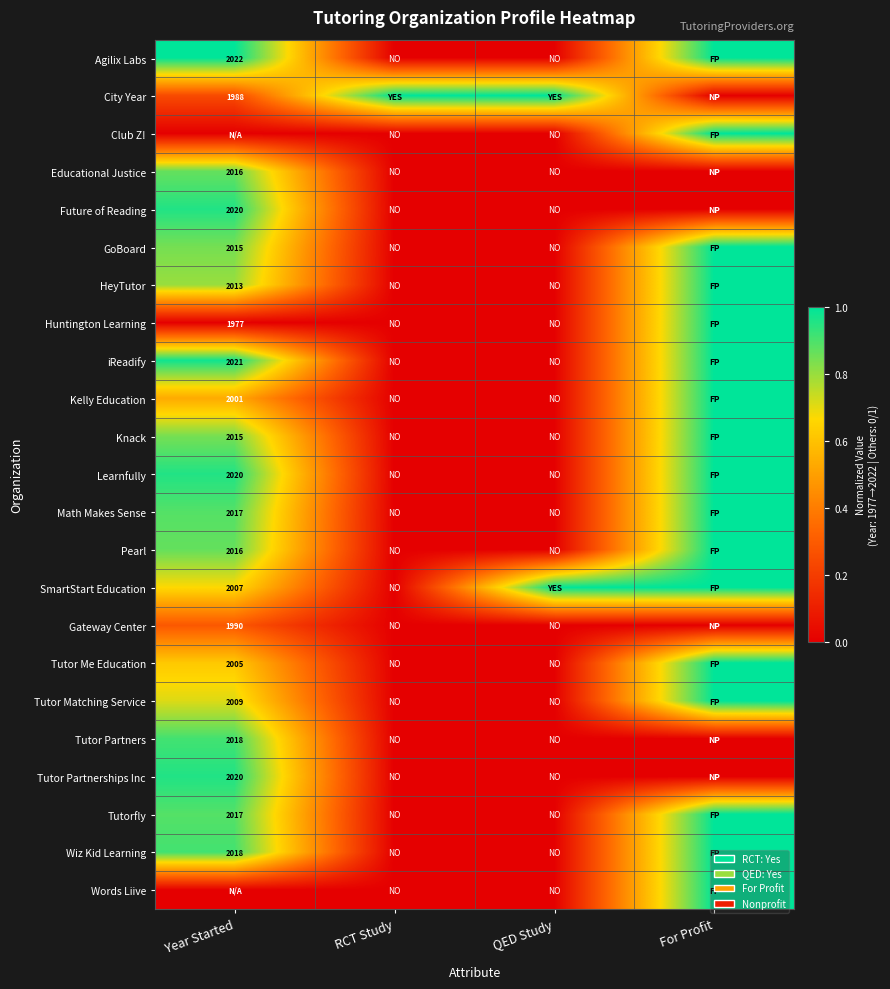

Between QED Study and For Profit, which series saw the biggest shift?

Agilix Labs